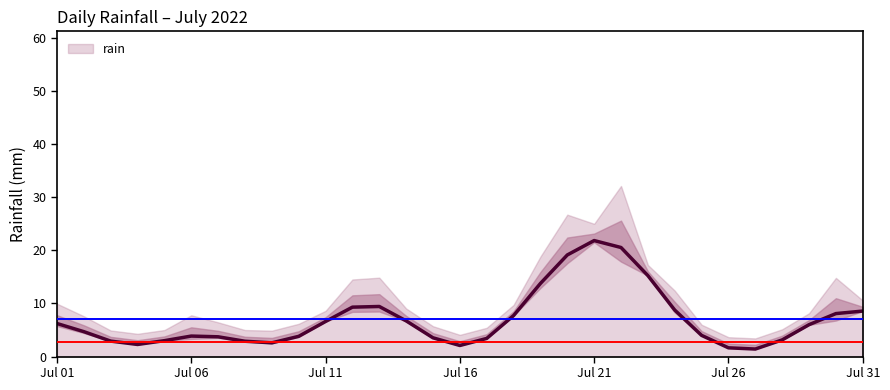

What is the maximum value for rain?

21.8